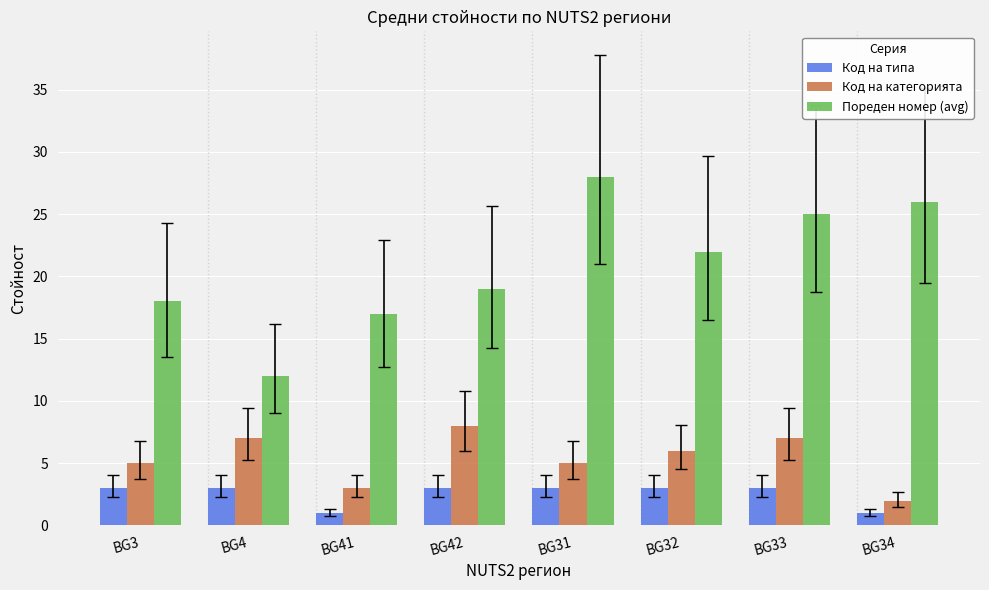

List the series in order of their overall mean, lowest first.

Код на типа, Код на категорията, Пореден номер (avg)